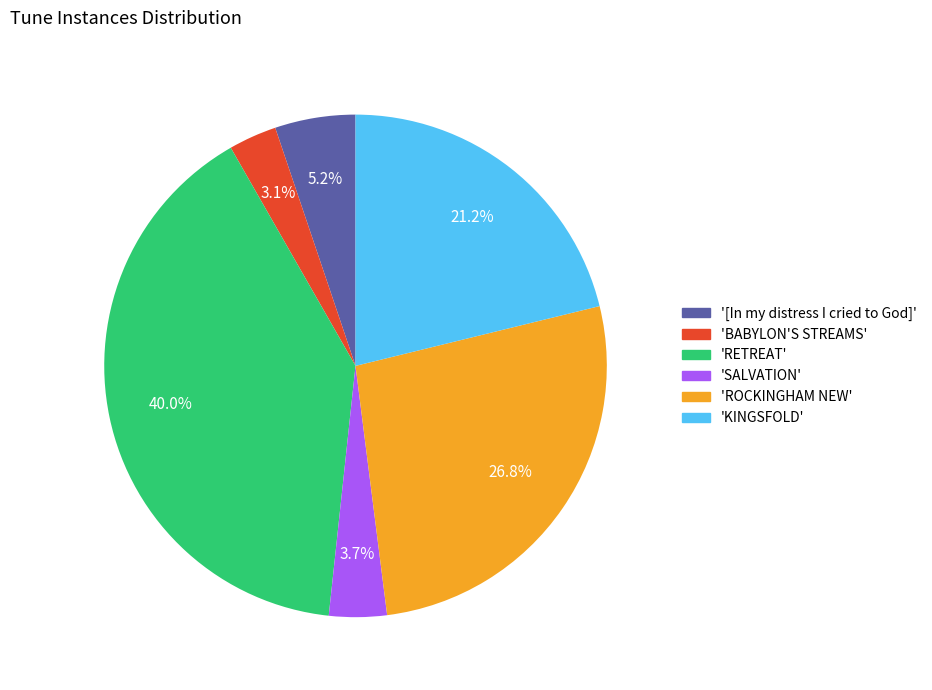

Which has a higher value, 'BABYLON'S STREAMS' or '[In my distress I cried to God]'?

'[In my distress I cried to God]'